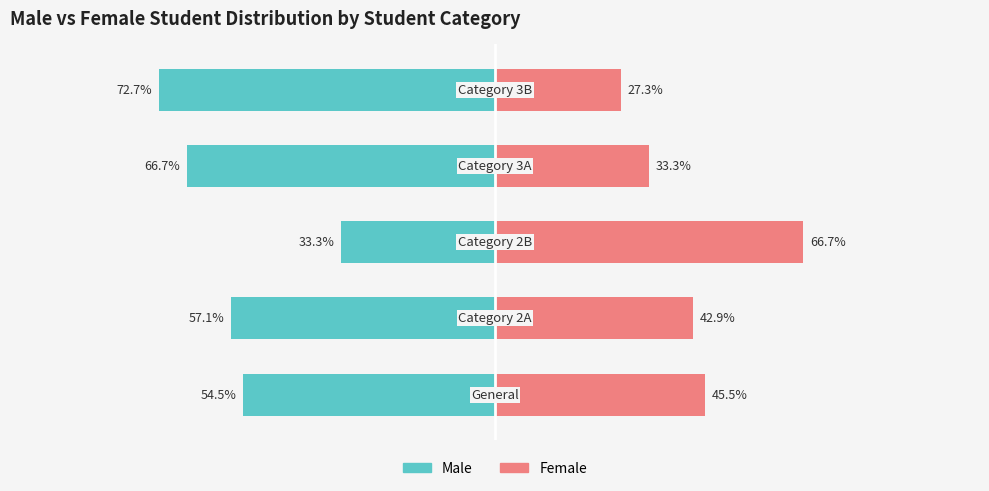

Rank the series at −125 from highest to lowest value.

Female, Male